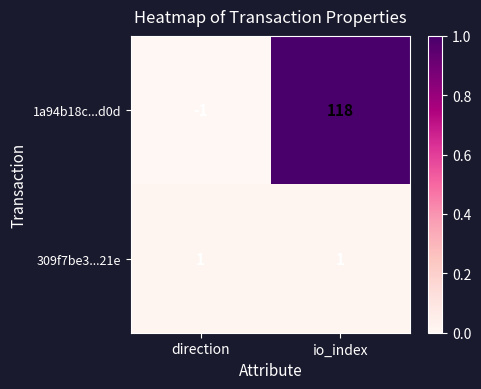

How many series are shown in this chart?

2